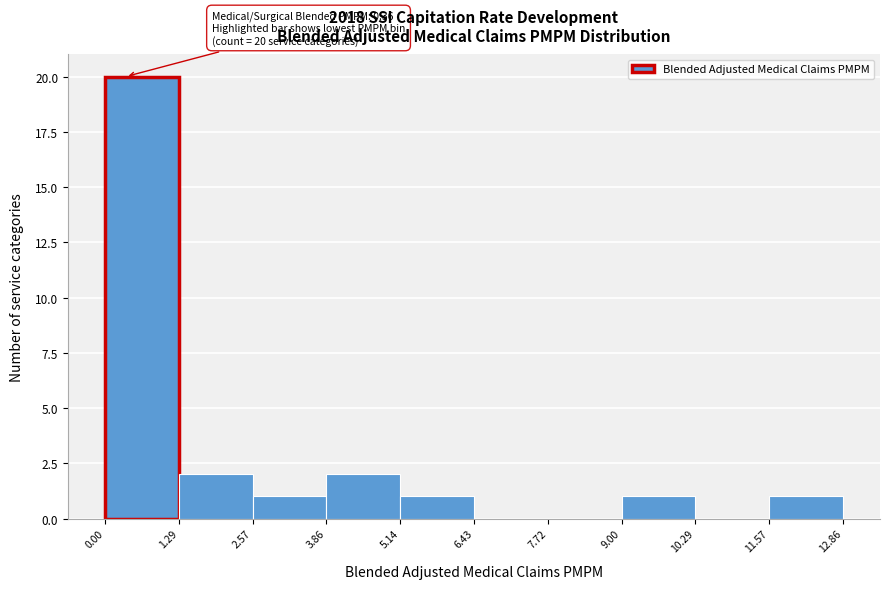

Over which range of the x-axis is the bar tallest?

0.00 to 1.29